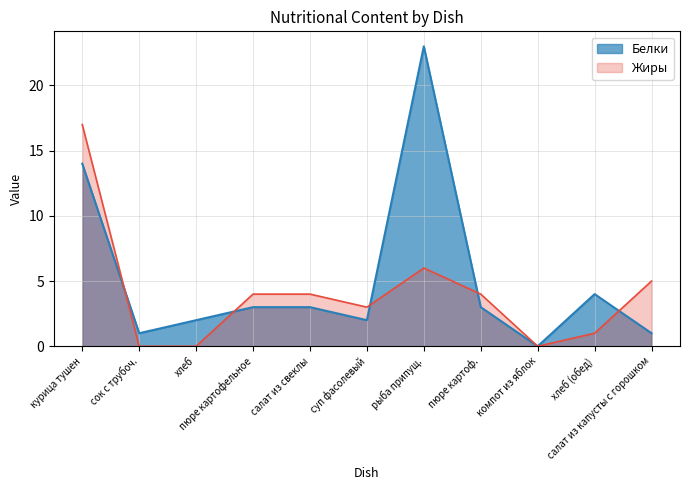

At which category does Белки reach its first local peak?

рыба припущ.